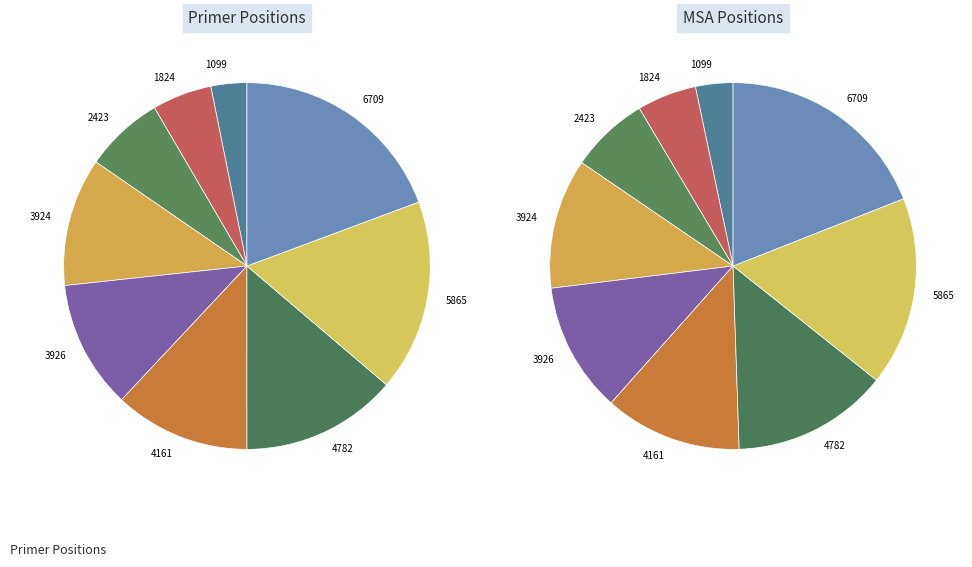

To the nearest percent, what portion does 3926 represent?

11%